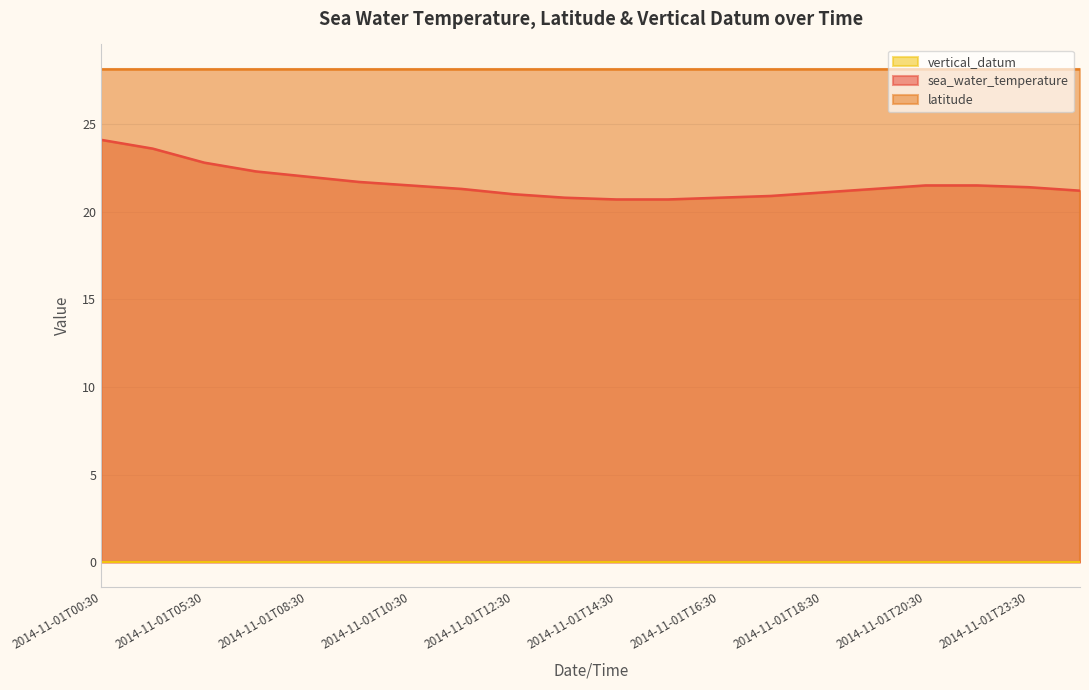

Reading left to right, transcribe all the data shown in this chart.

sea_water_temperature: 24.1	23.6	22.8	22.3	22.0	21.7	21.5	21.3	21.0	20.8	20.7	20.7	20.8	20.9	21.1	21.3	21.5	21.5	21.4	21.2
latitude: 28.1	28.1	28.1	28.1	28.1	28.1	28.1	28.1	28.1	28.1	28.1	28.1	28.1	28.1	28.1	28.1	28.1	28.1	28.1	28.1
vertical_datum: 0.0	0.0	0.0	0.0	0.0	0.0	0.0	0.0	0.0	0.0	0.0	0.0	0.0	0.0	0.0	0.0	0.0	0.0	0.0	0.0